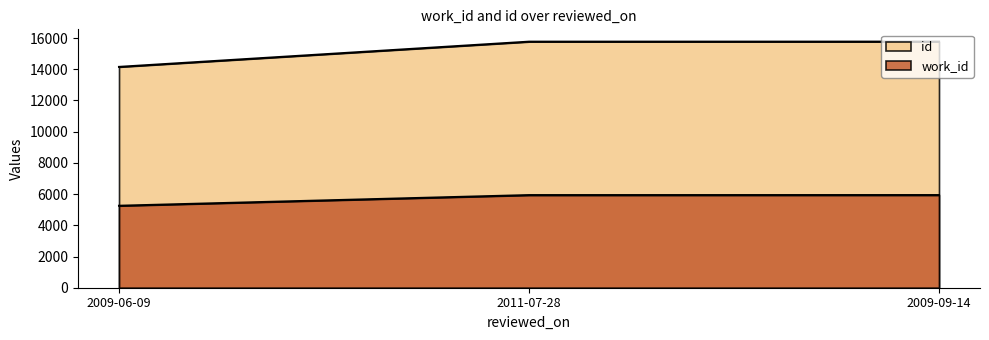

Which series has the largest range (max minus min)?

id